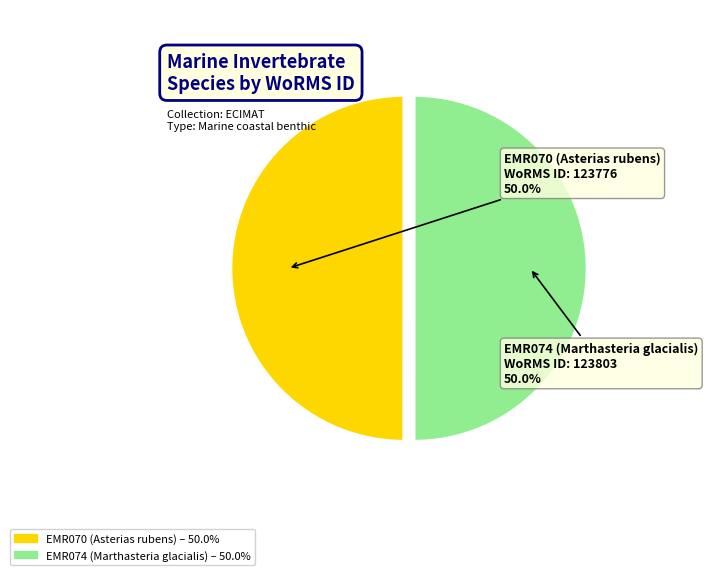

How much of the chart is everything except EMR070 (Asterias rubens)?

50.0%